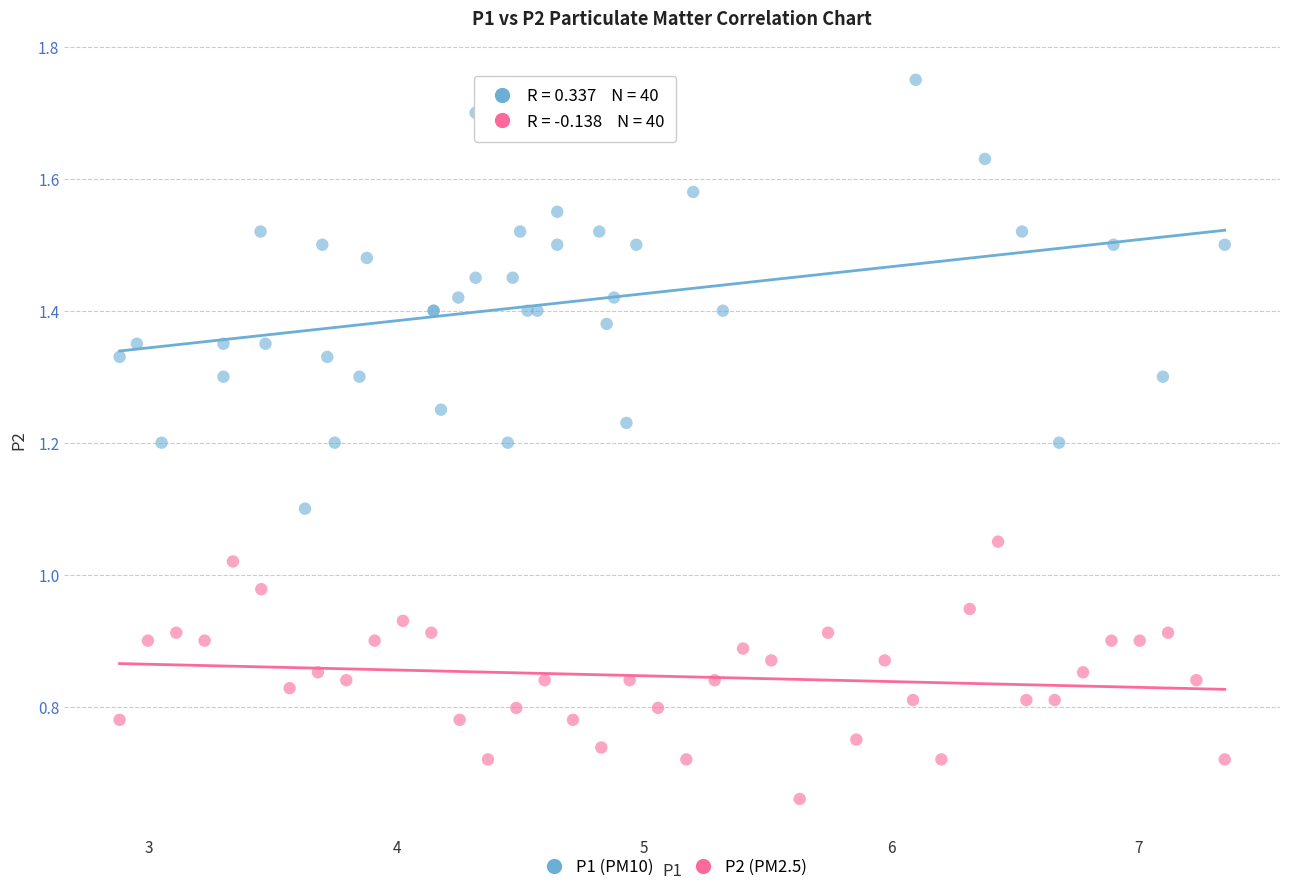

Which series has the largest Y range (max minus min)?

P1 (PM10)